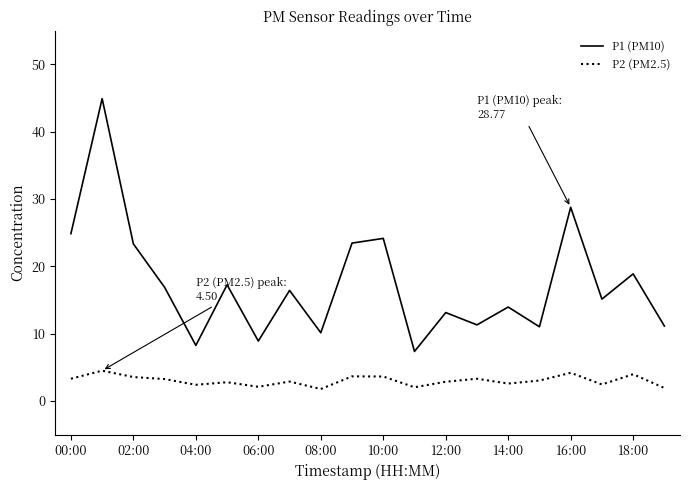

How many lines are shown in the chart?

2